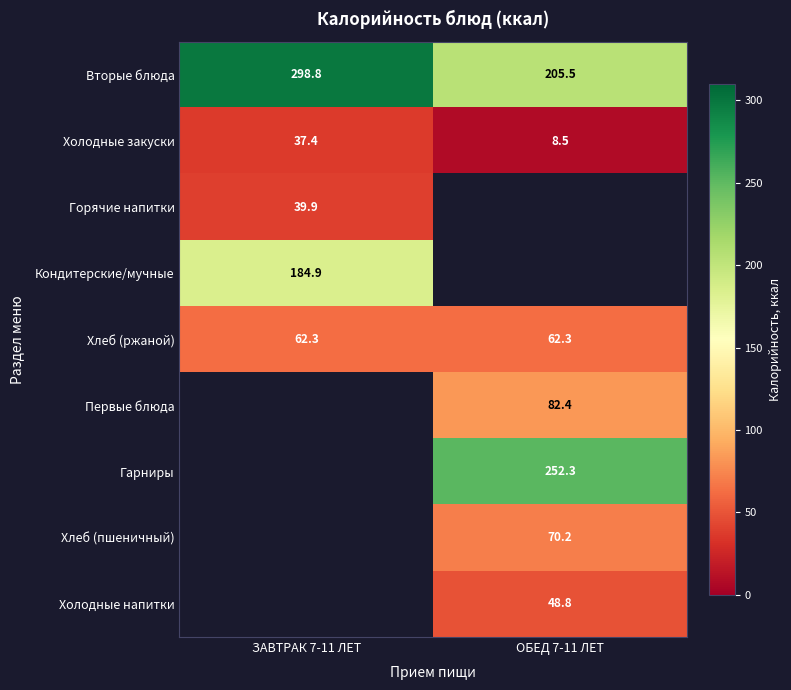

How many data points in Холодные закуски are above 37?

1